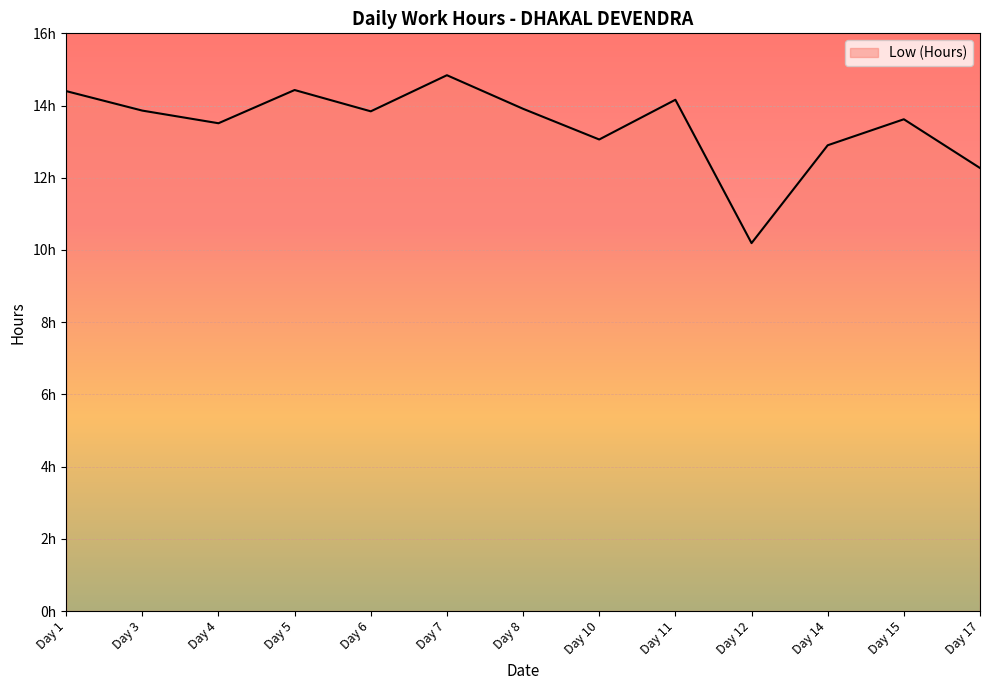

What is the difference between the values at Day 1 and Day 10?

1.3